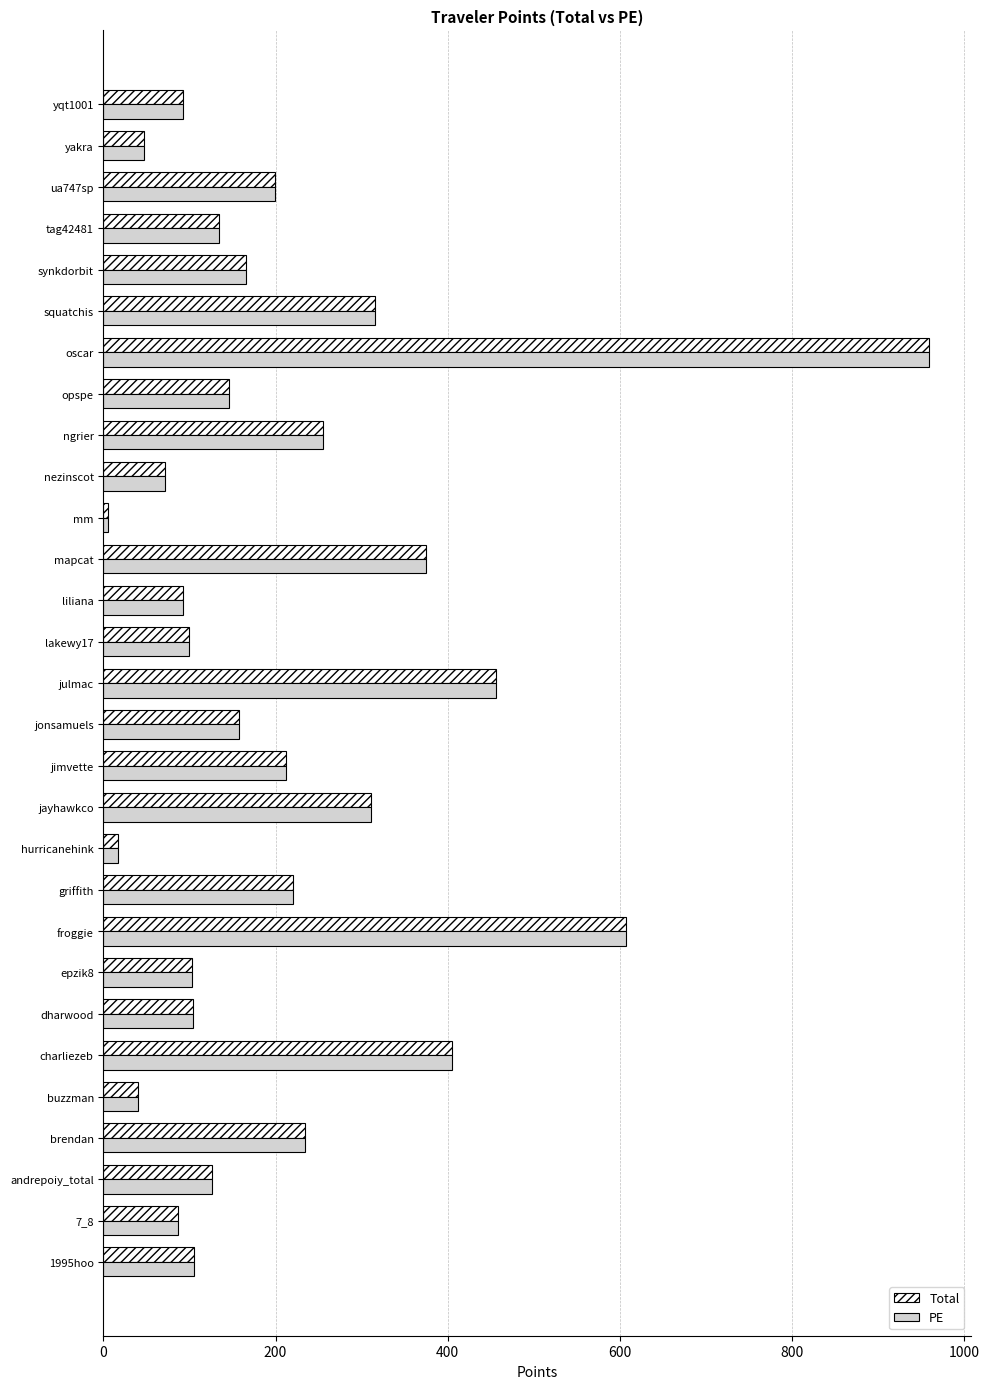

What is the difference between the second highest and minimum values in the PE series?

602.7